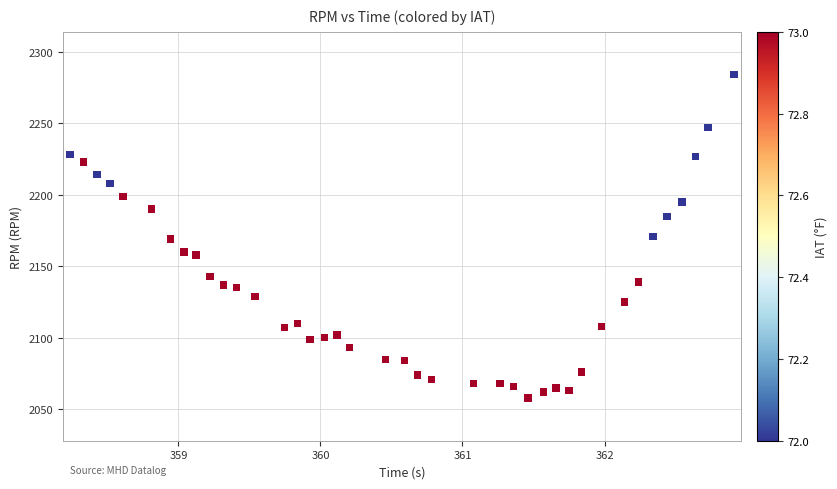

Count the number of points in this scatter plot.

40